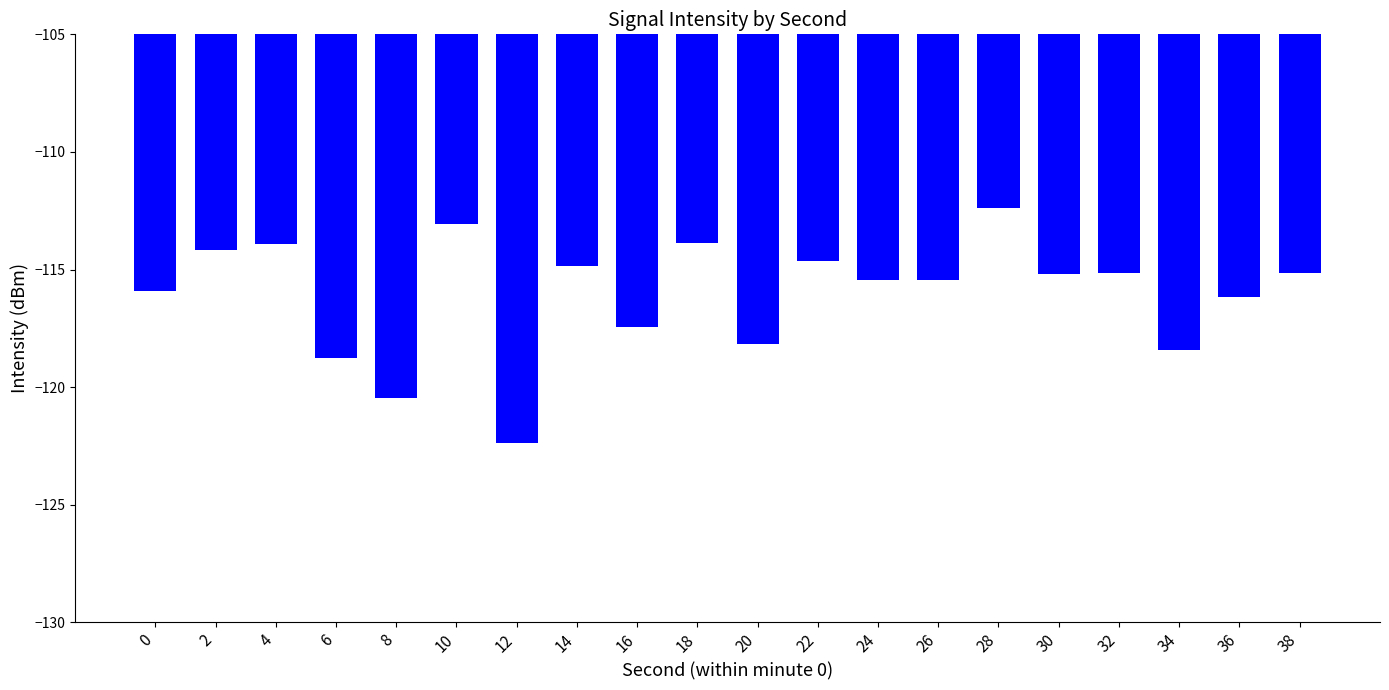

Does the chart contain stacked bars?

No